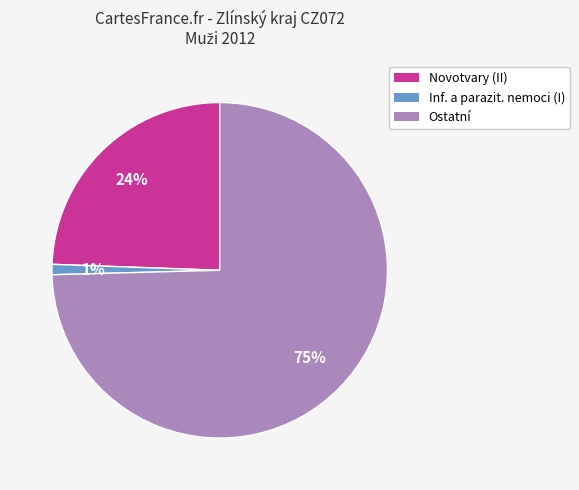

What is the largest slice in the pie chart?

Ostatní